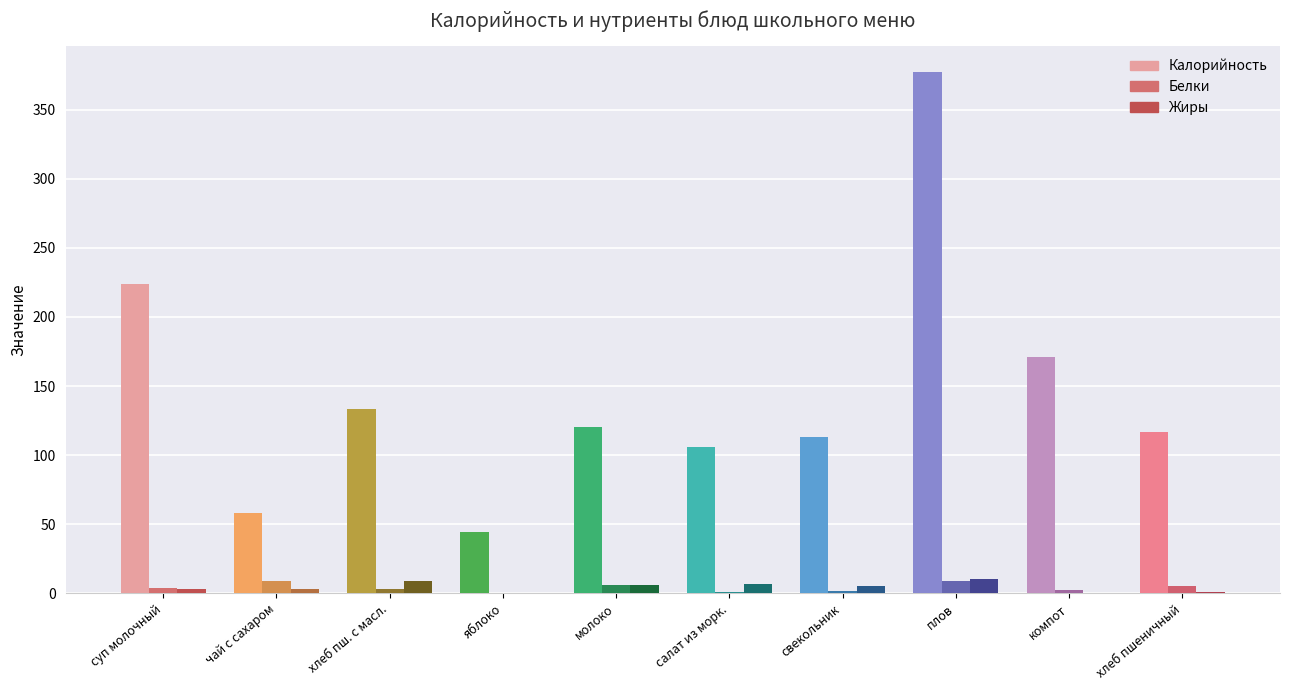

What is the sum of all Белки values?

41.8